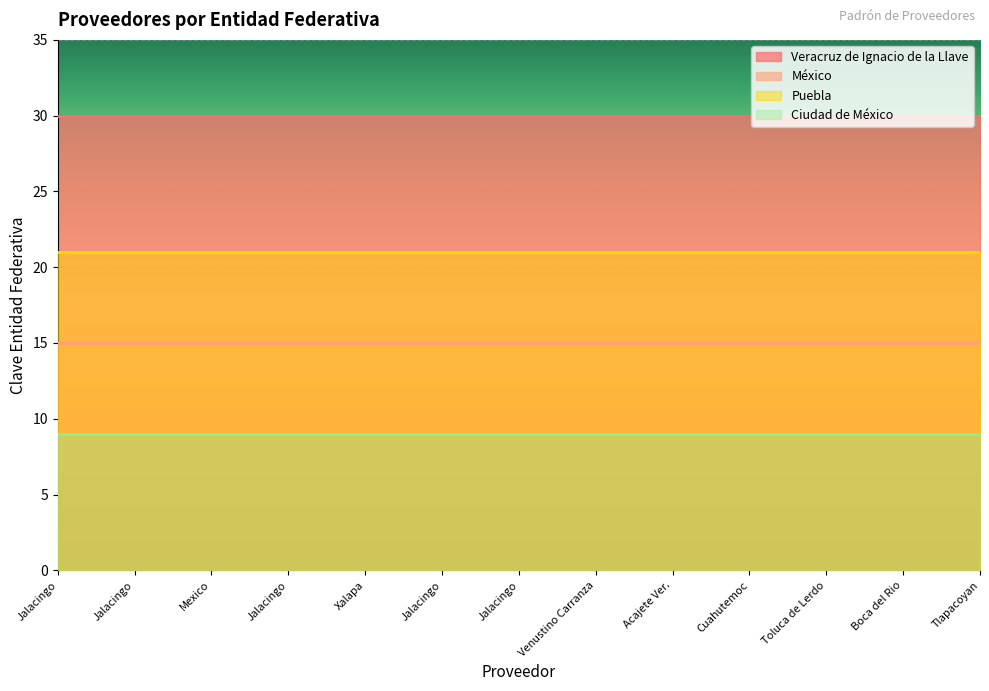

True or false: Puebla has a value of 21 at Acajete Ver..

True